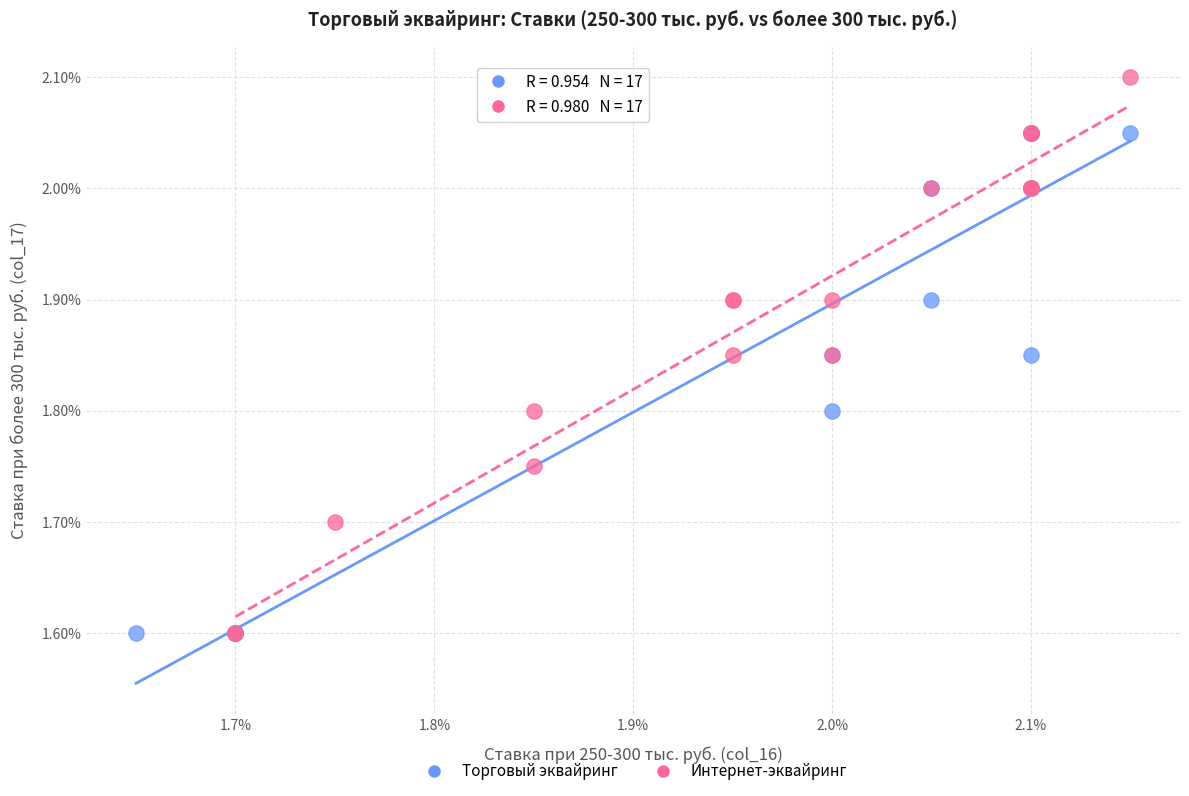

What are all the series names shown in the legend?

Торговый эквайринг, Интернет-эквайринг